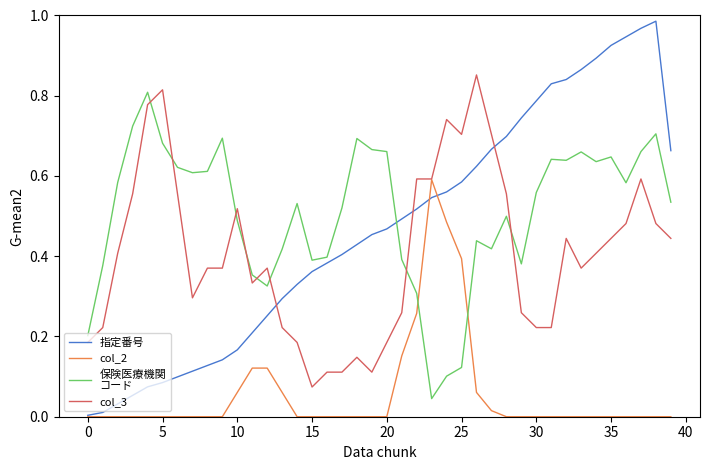

Does the chart have visible grid lines?

No